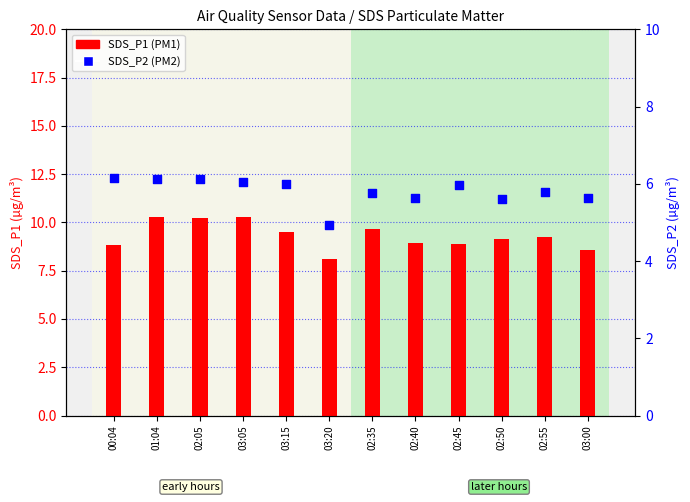

Which series contains the highest Y value?

SDS_P1